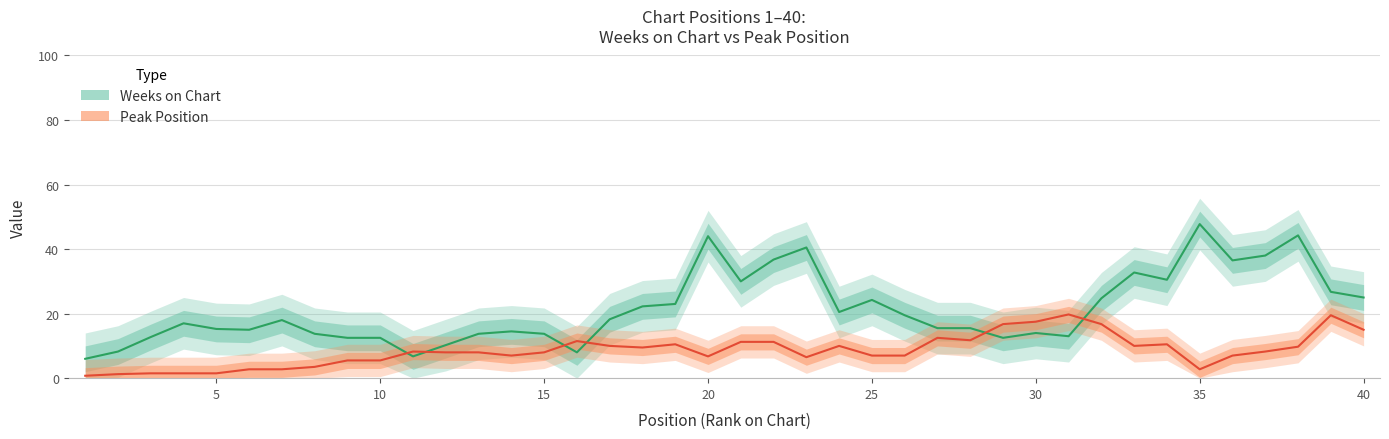

Does the chart display data point markers on the line(s)?

No